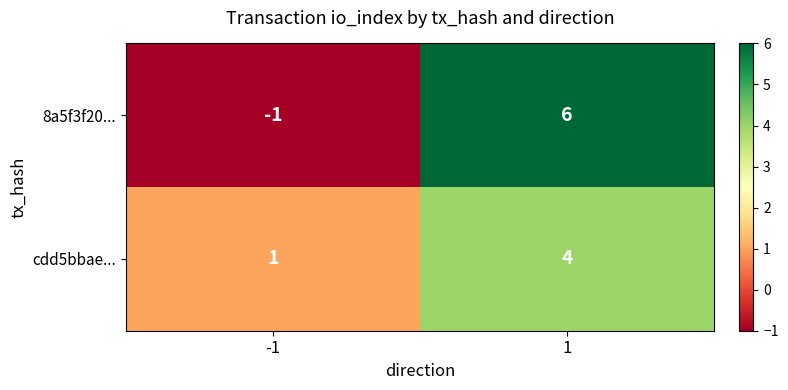

List the series in order of their peak value, highest first.

8a5f3f20..., cdd5bbae...